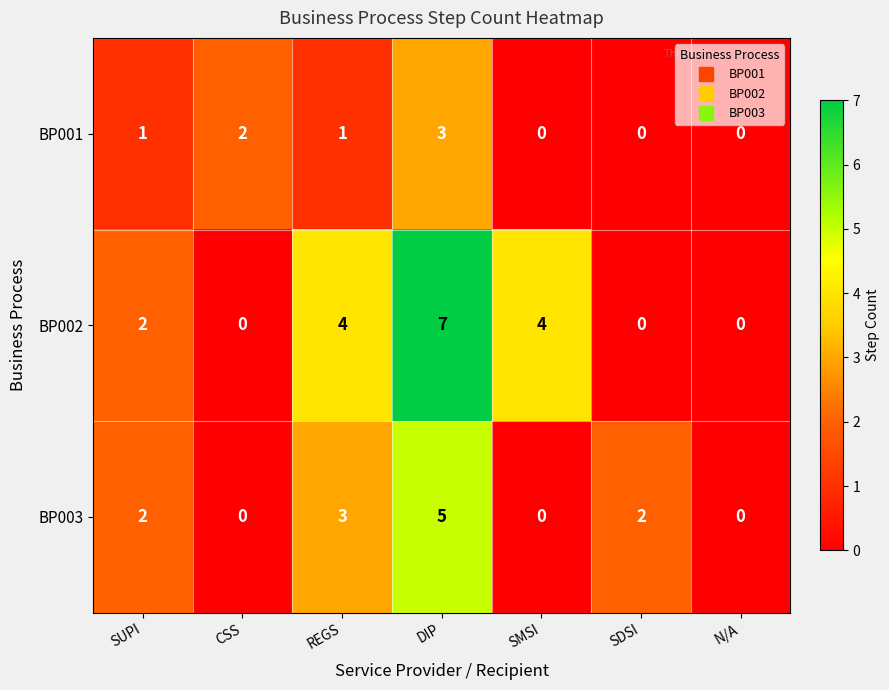

What is the spread (max minus min) of values at SUPI?

1